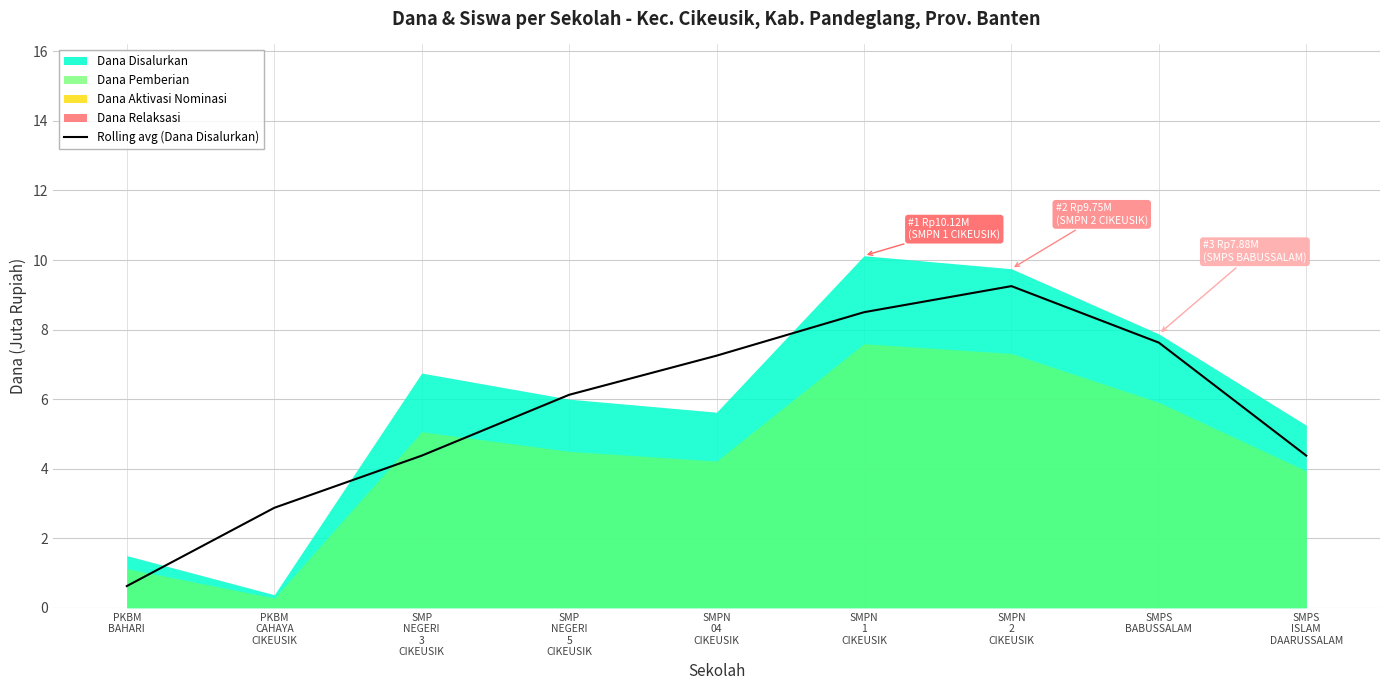

Which category has the lowest value across all series?

PKBM
BAHARI